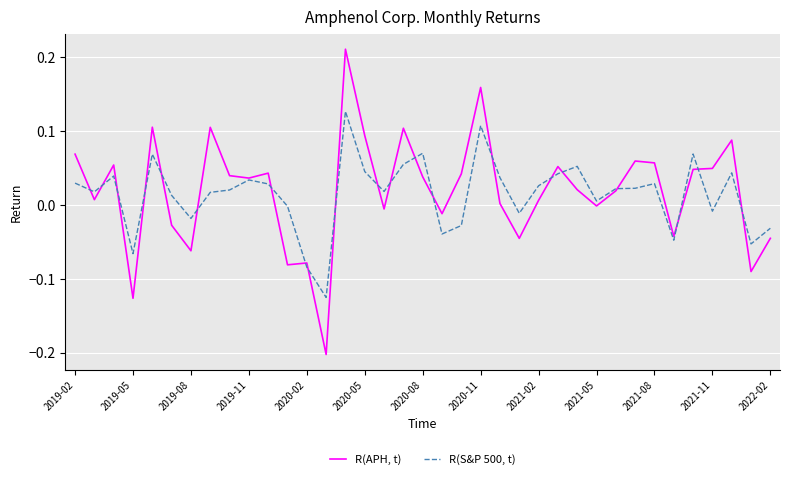

How many categories are shown in the chart?

37